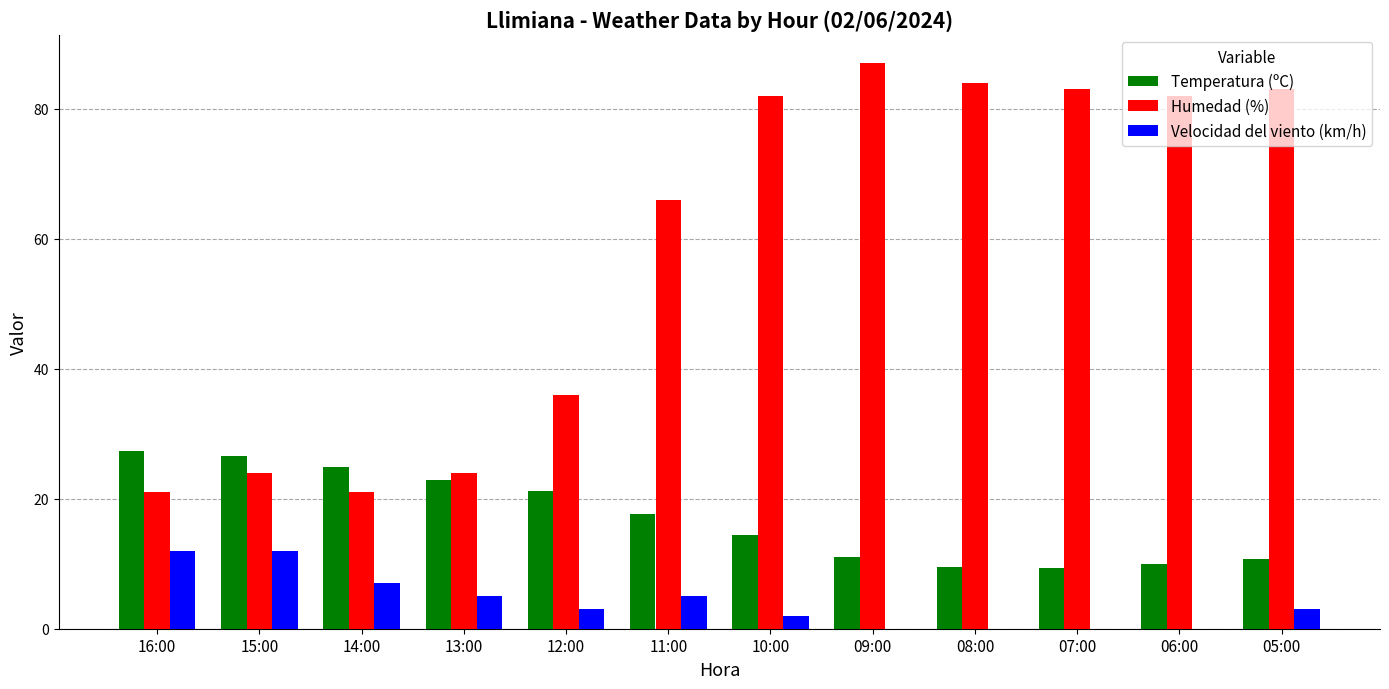

Which series has the largest total across all categories?

Humedad (%)